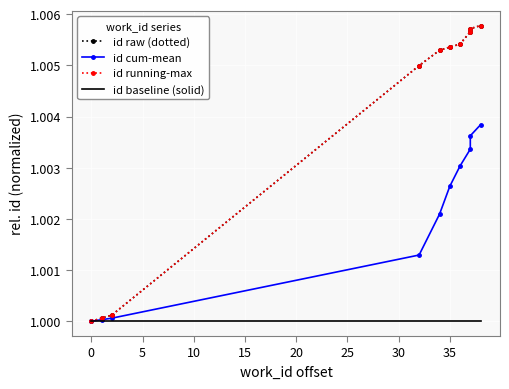

True or false: id baseline (solid) has more than 1 interior local peaks.

False